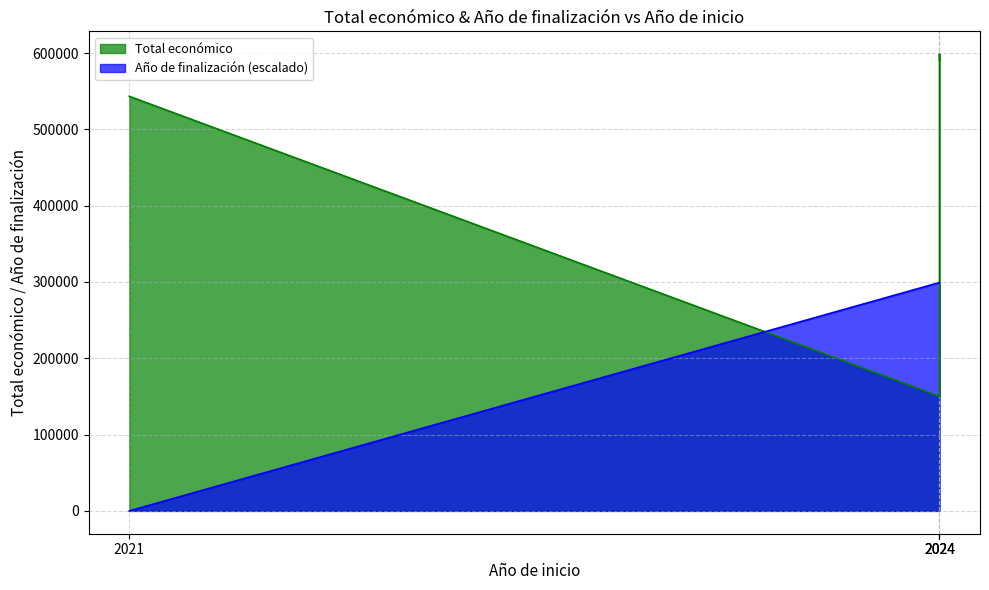

List the labels in order of value, smallest first.

2021, 2024, 2024, 2024